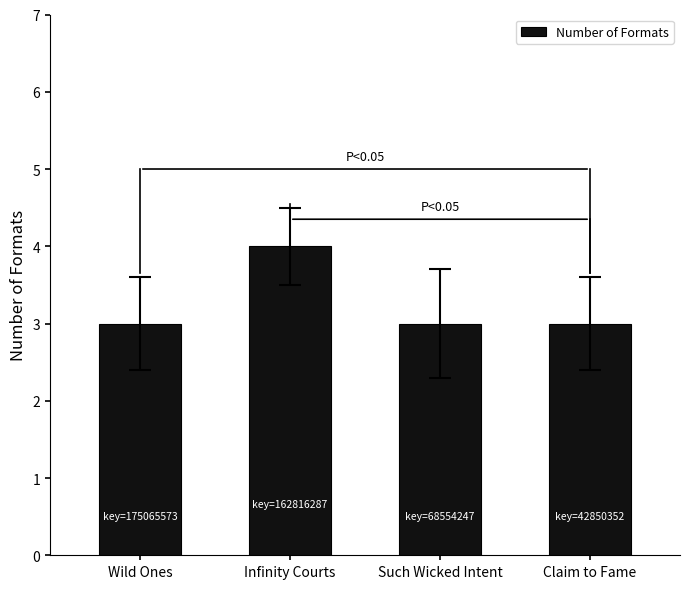

What position from the right is Claim to Fame?

1